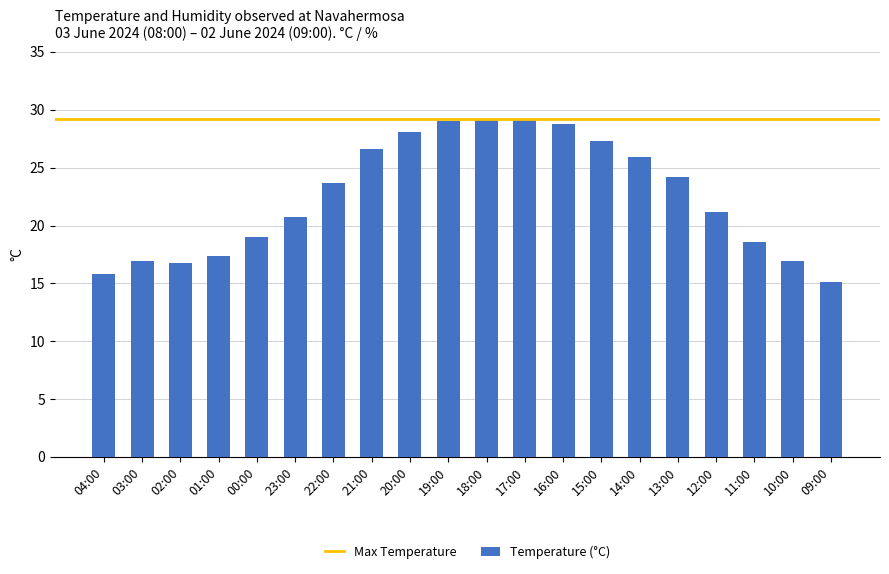

What is the difference between the maximum and minimum values?

14.1